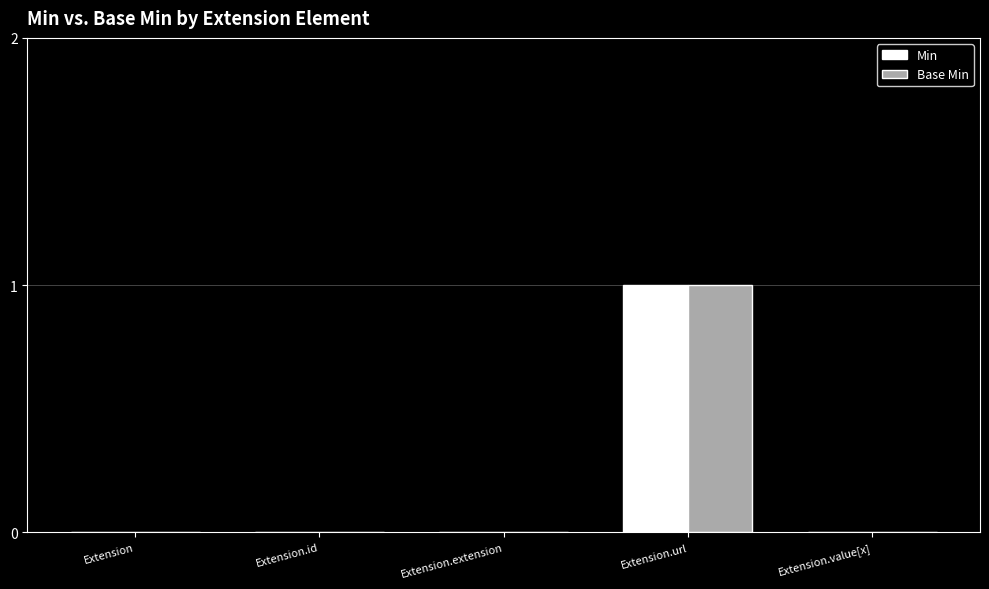

At which label does Base Min reach its peak?

Extension.url